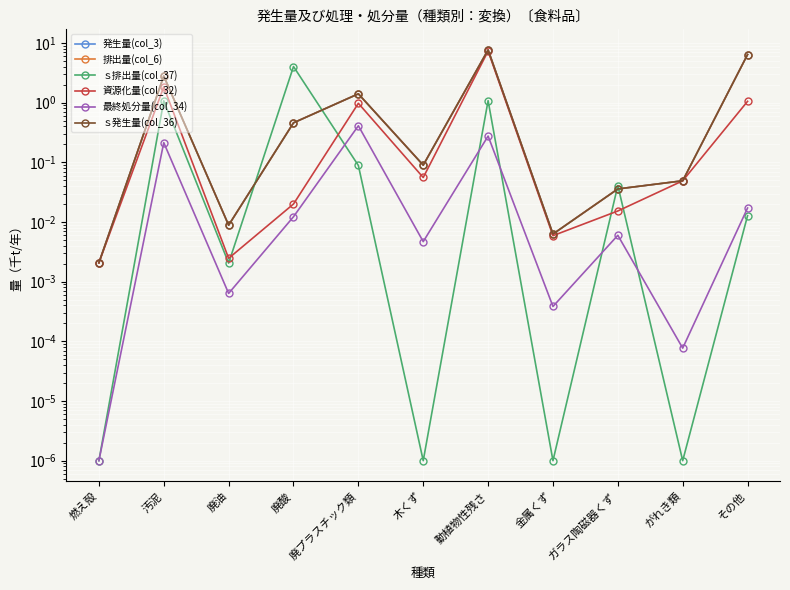

At which category does 資源化量(col_32) reach its first local peak?

汚泥